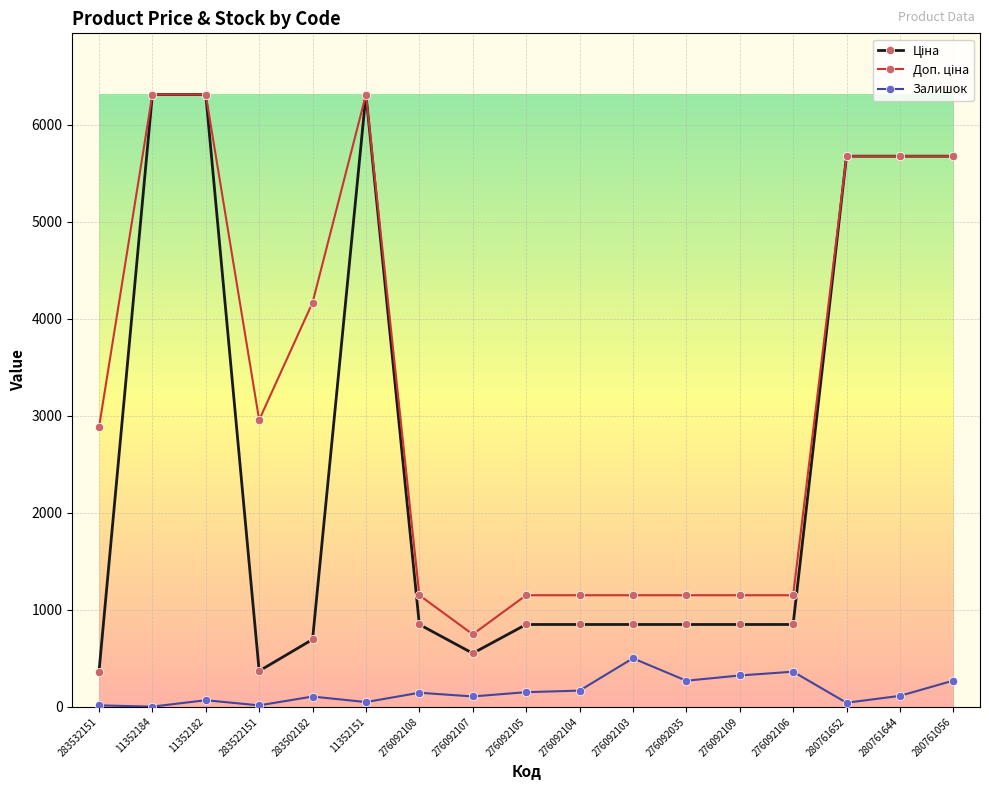

What is the greatest value displayed?

6308.8